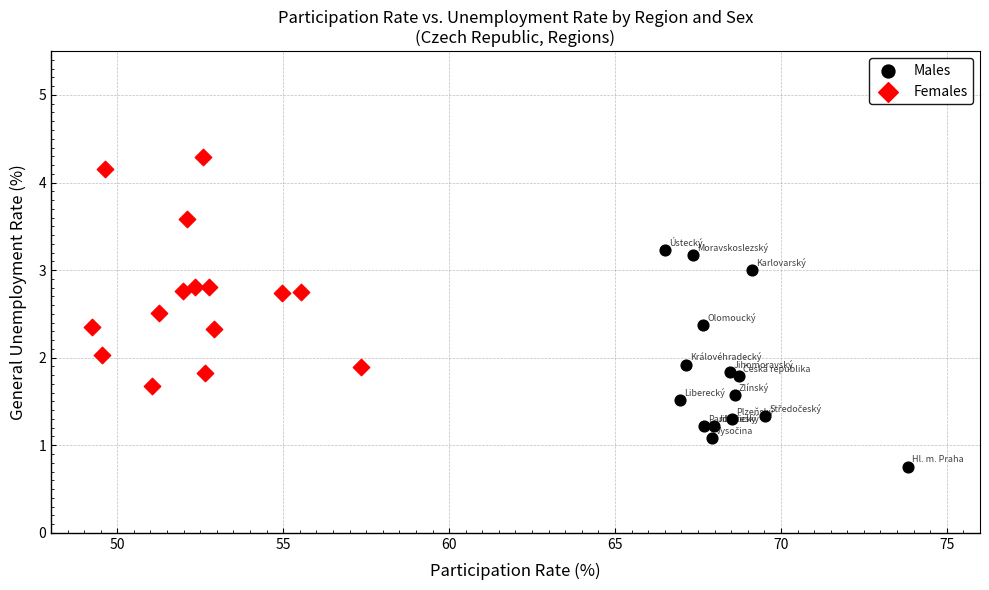

Which series contains the lowest Y value?

Males